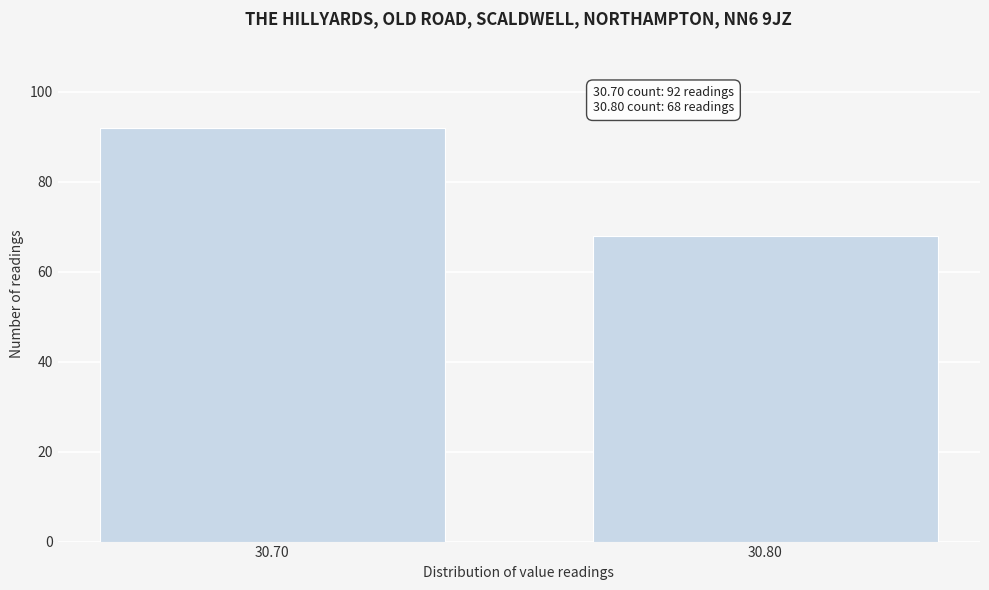

Reading left to right, list all the values displayed in this chart.

92	68